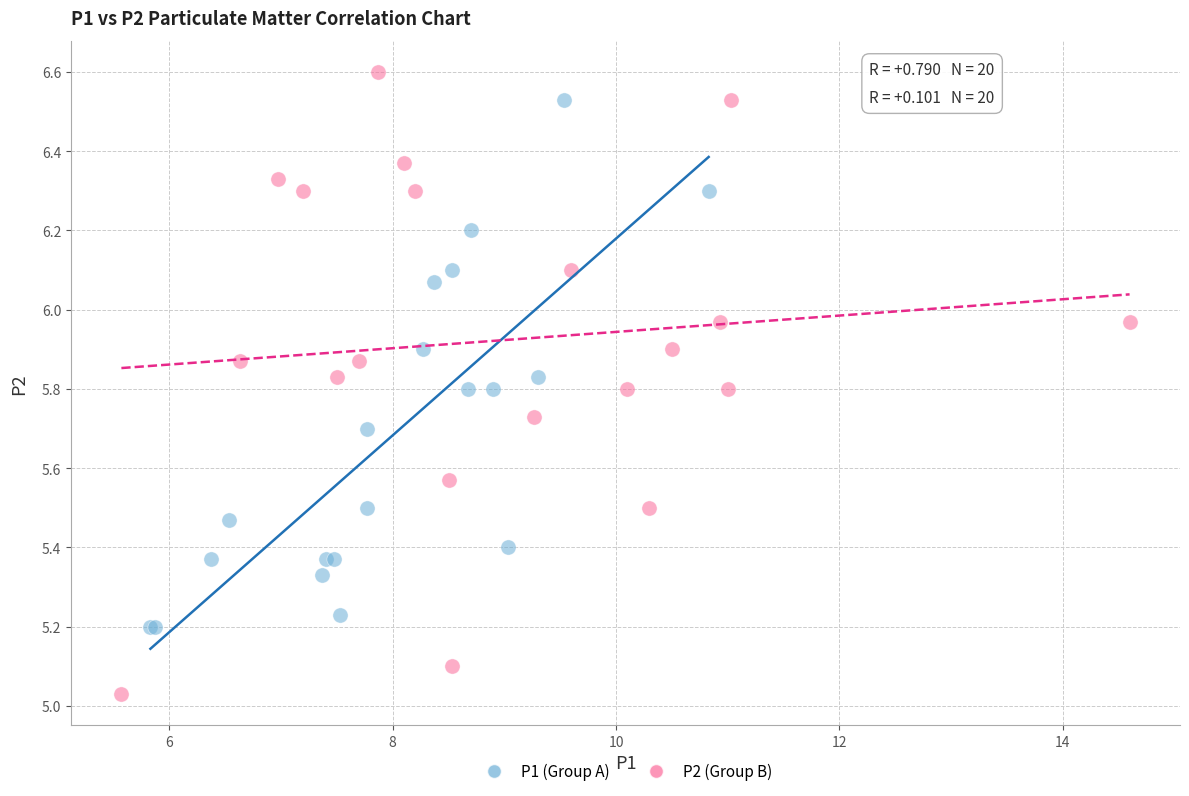

What are all the series names shown in the legend?

P1 (Group A), P2 (Group B)